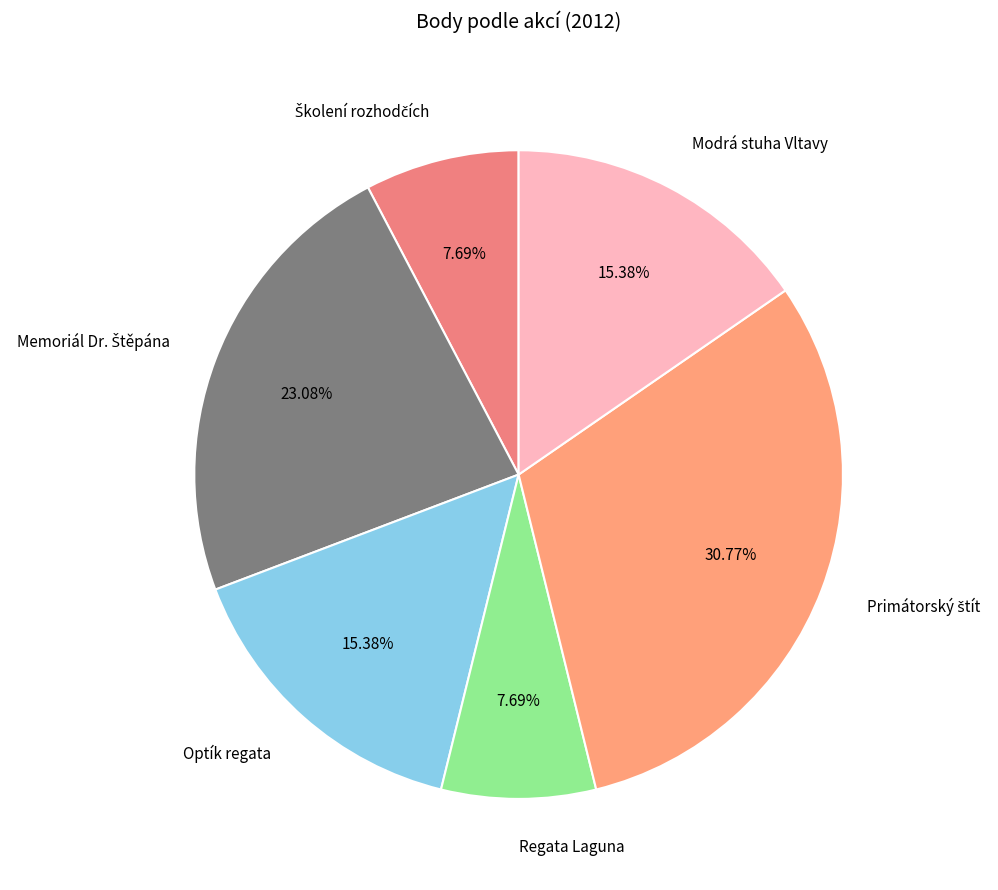

Is there a majority slice in this chart?

No